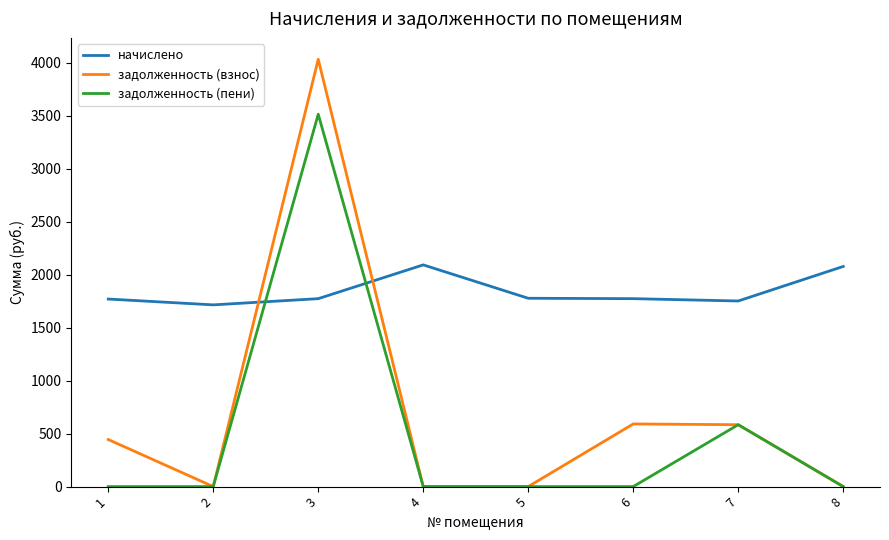

What is the difference between the задолженность (пени) values at 7 and 8?

584.1